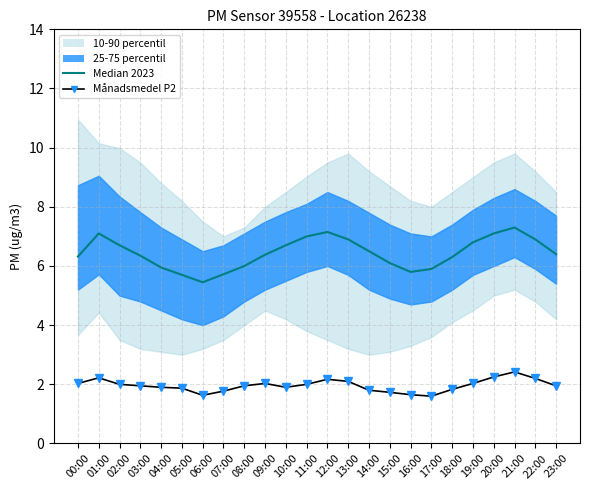

True or false: Median 2023 and Månadsmedel P2 intersect in this chart.

False